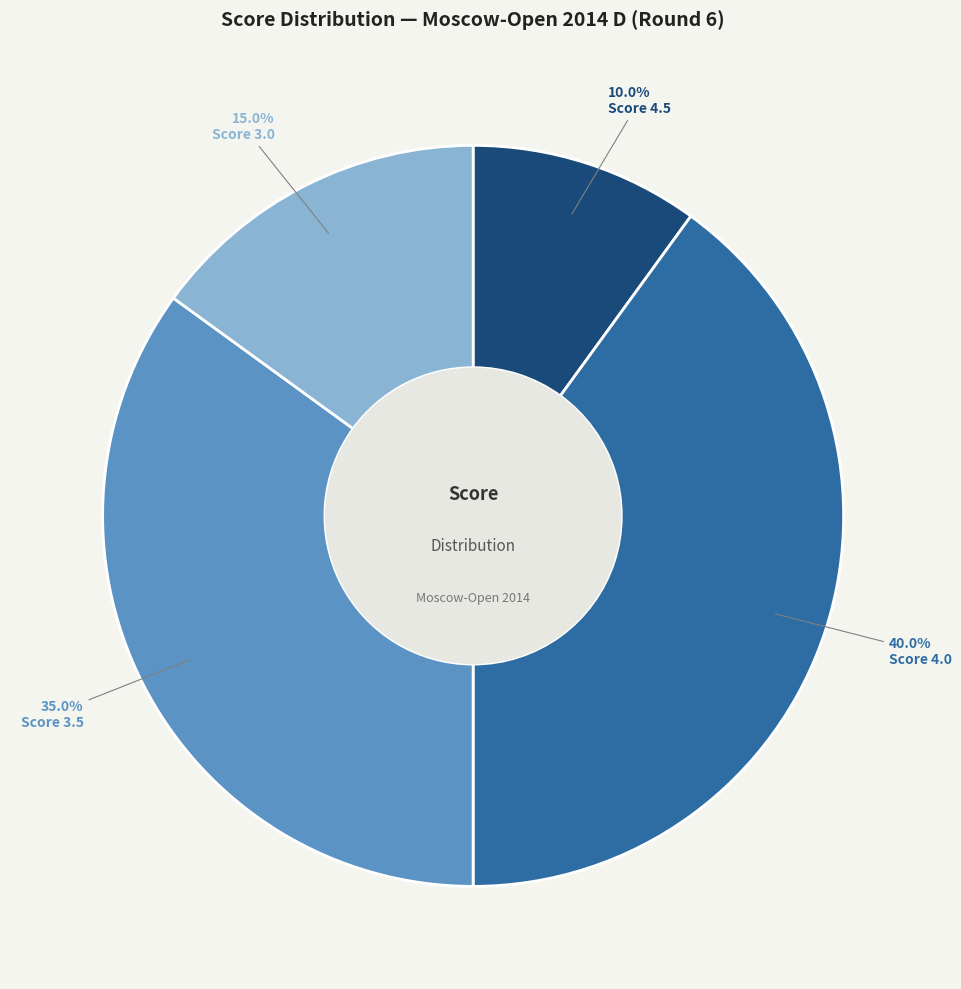

Is there any slice that represents more than half of the pie?

No